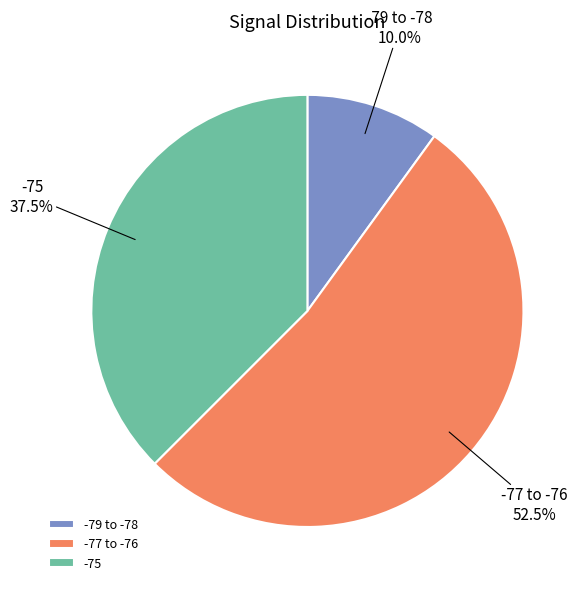

Rank the categories by value from highest to lowest.

-77 to -76, -75, -79 to -78